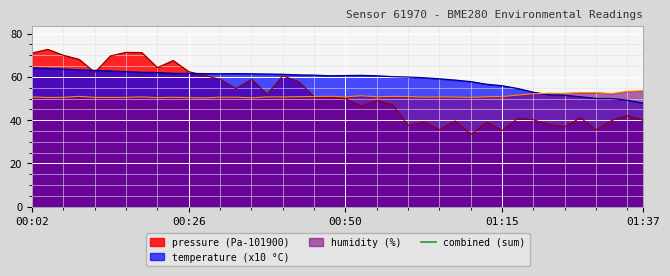

What is the lowest value of the humidity (%) series?

50.3